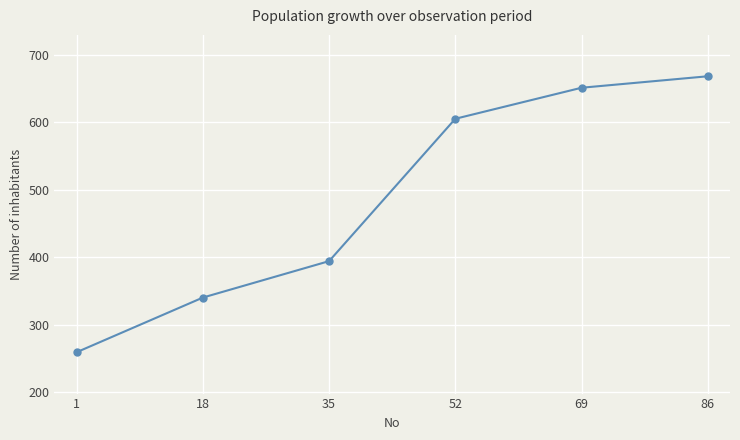

List the labels in order of value, smallest first.

1, 18, 35, 52, 69, 86